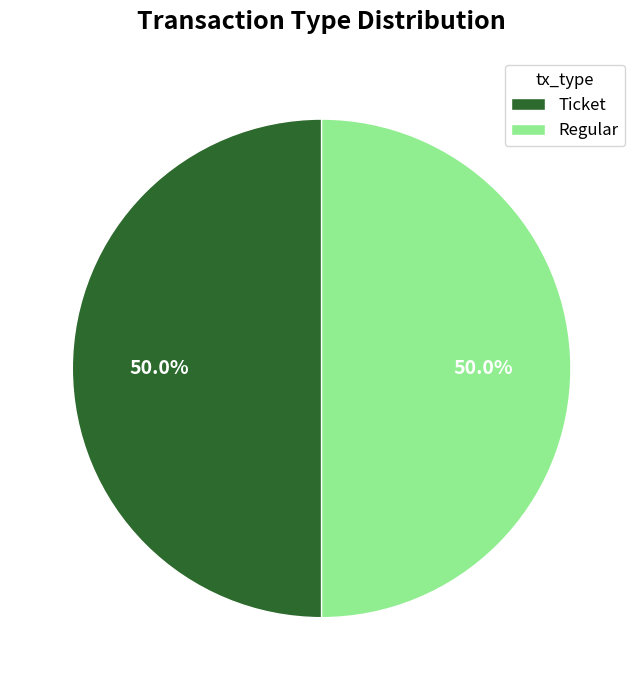

Approximately how many times larger is the value at Ticket compared to Regular?

1.0